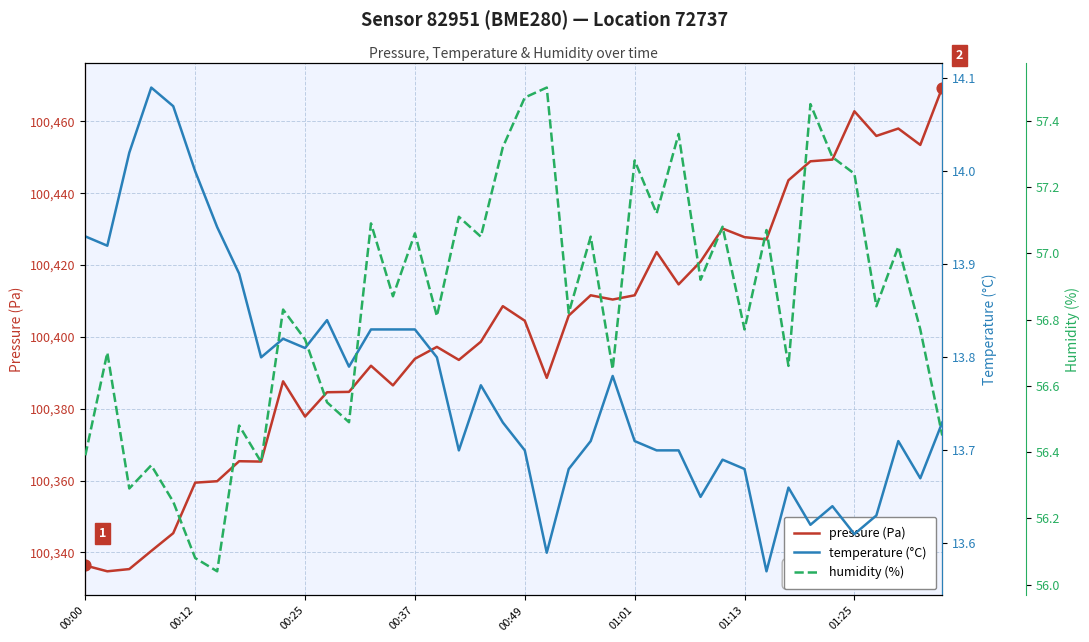

Which series reaches the maximum Y coordinate?

pressure (Pa)